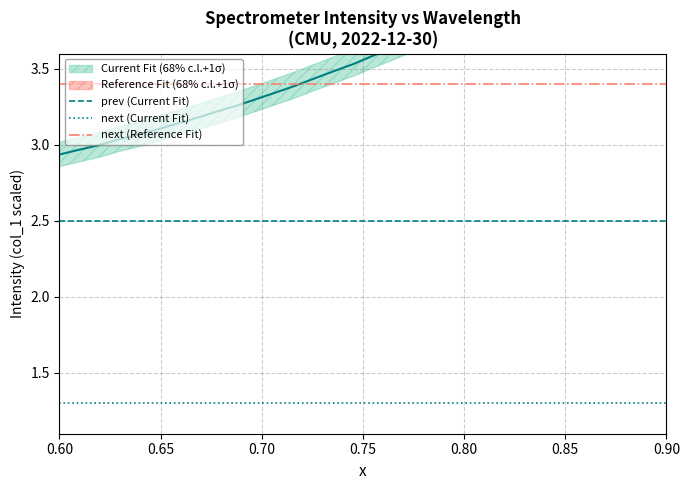

Is it true that next (Reference Fit) equals 3.4 at 0.65?

True